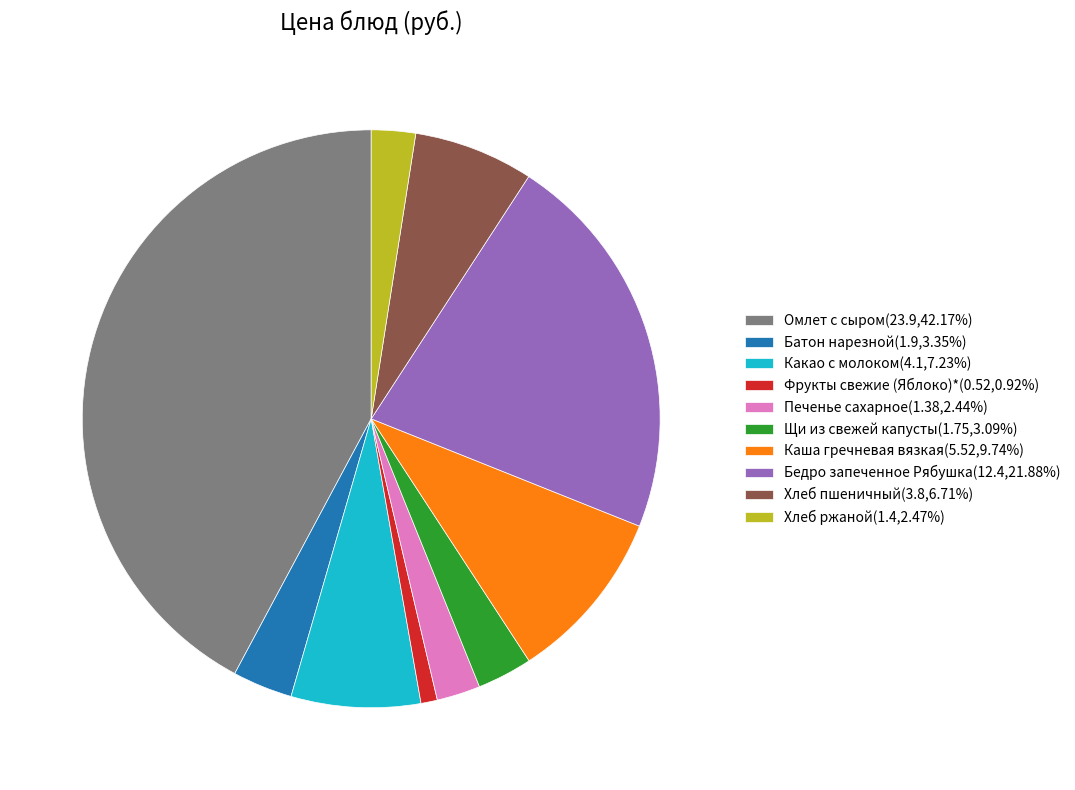

Is the sum of Каша гречневая вязкая(5.52,9.74%) and Щи из свежей капусты(1.75,3.09%) greater than half?

No